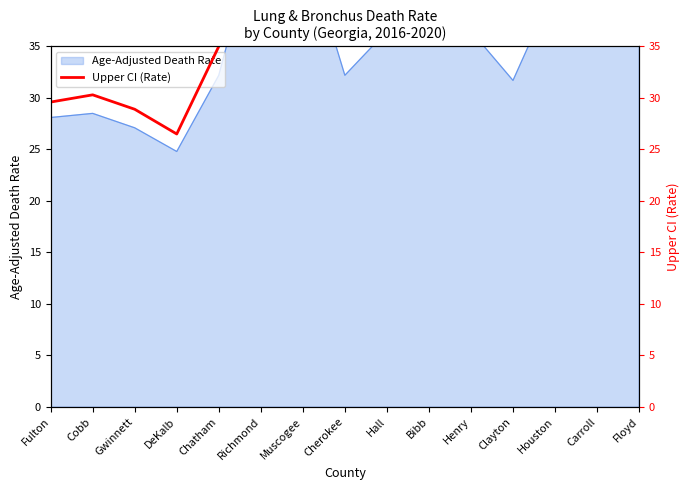

List the labels in order of value, smallest first.

DeKalb, Gwinnett, Fulton, Cobb, Chatham, Cherokee, Clayton, Hall, Henry, Houston, Bibb, Muscogee, Richmond, Carroll, Floyd